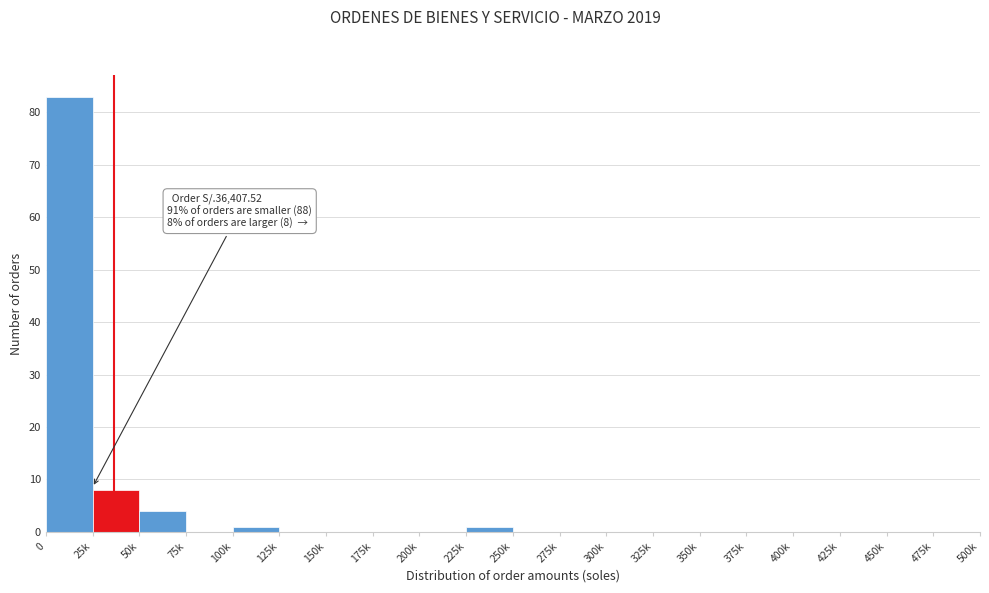

Reading left to right, transcribe all the data shown in this chart.

0=83	25k=8	50k=4	75k=0	100k=1	125k=0	150k=0	175k=0	200k=0	225k=1	250k=0	275k=0	300k=0	325k=0	350k=0	375k=0	400k=0	425k=0	450k=0	475k=0